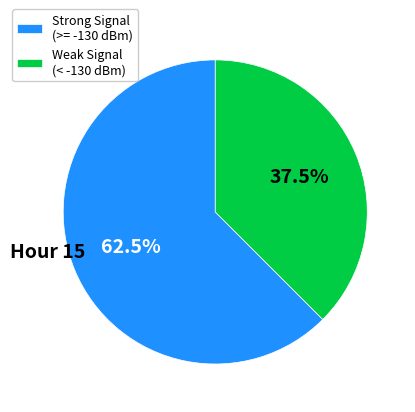

Is the sum of Weak Signal (< -130 dBm) and Strong Signal (>= -130 dBm) greater than half?

Yes